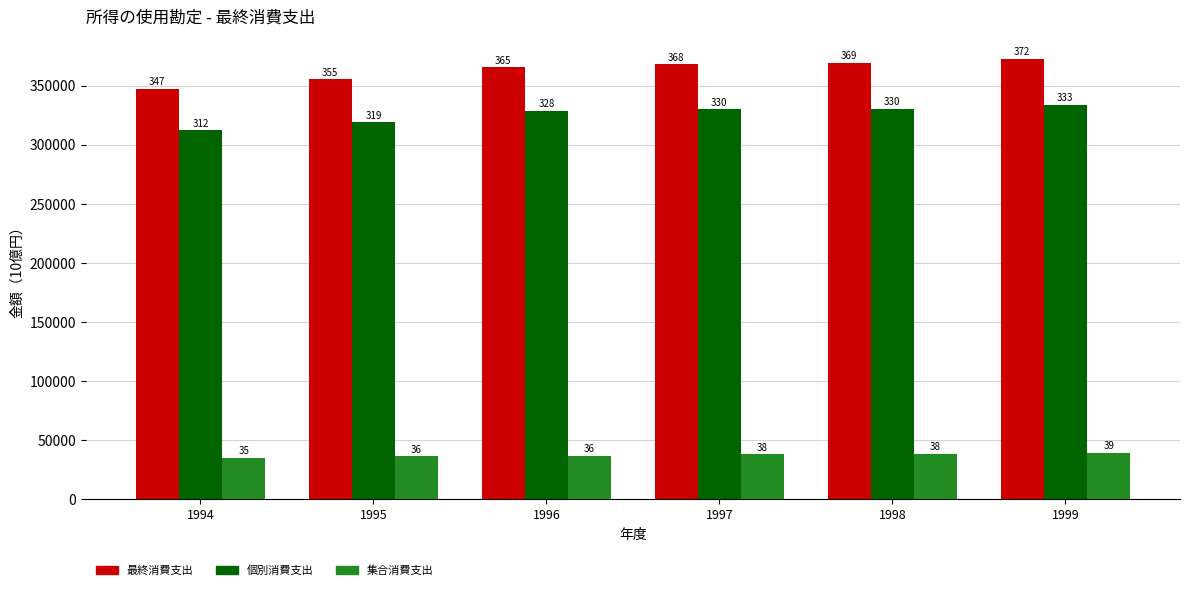

Does the chart contain stacked bars?

No